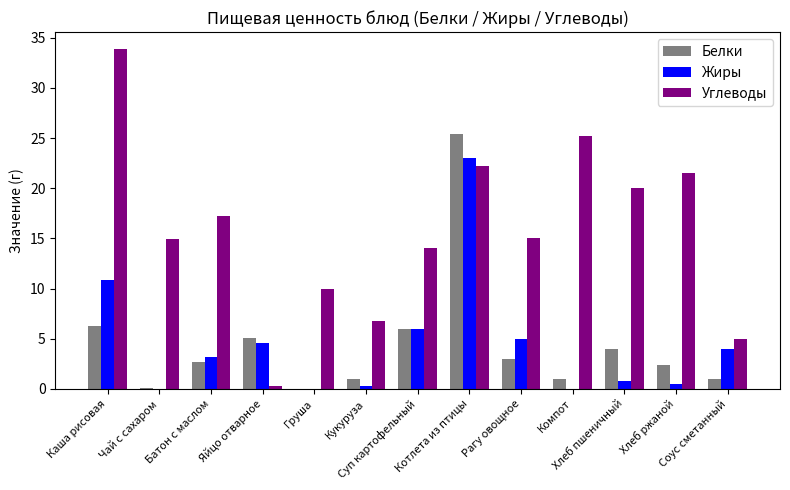

Which series has the largest total across all categories?

Углеводы